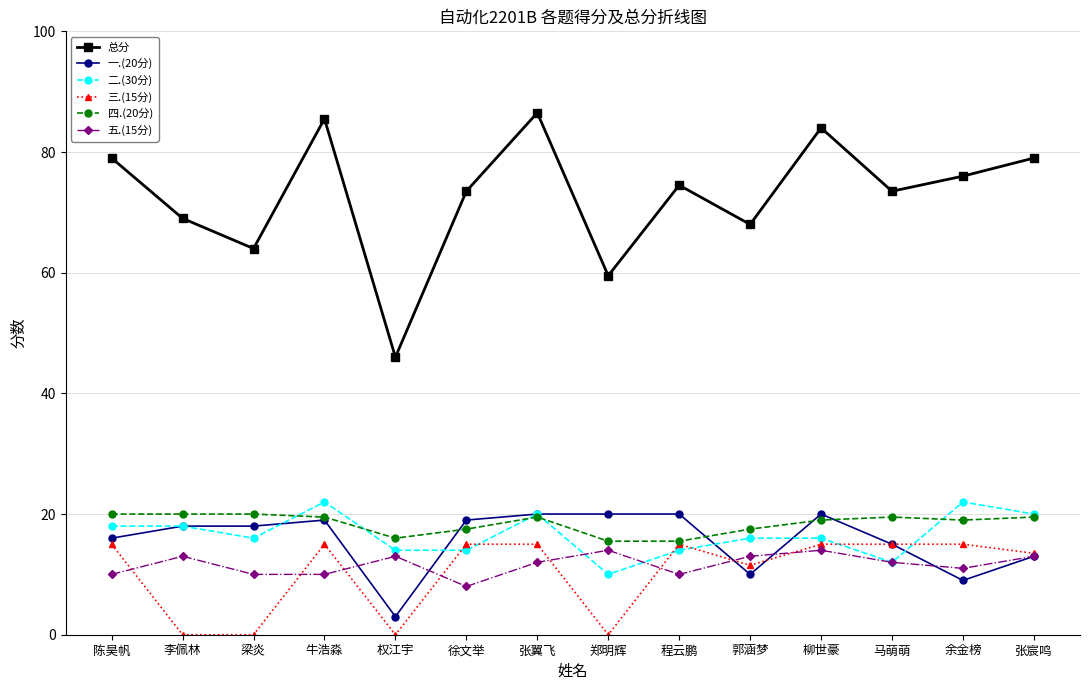

Is the value of 四.(20分) at 马萌萌 greater than the value of 三.(15分) at 马萌萌?

Yes